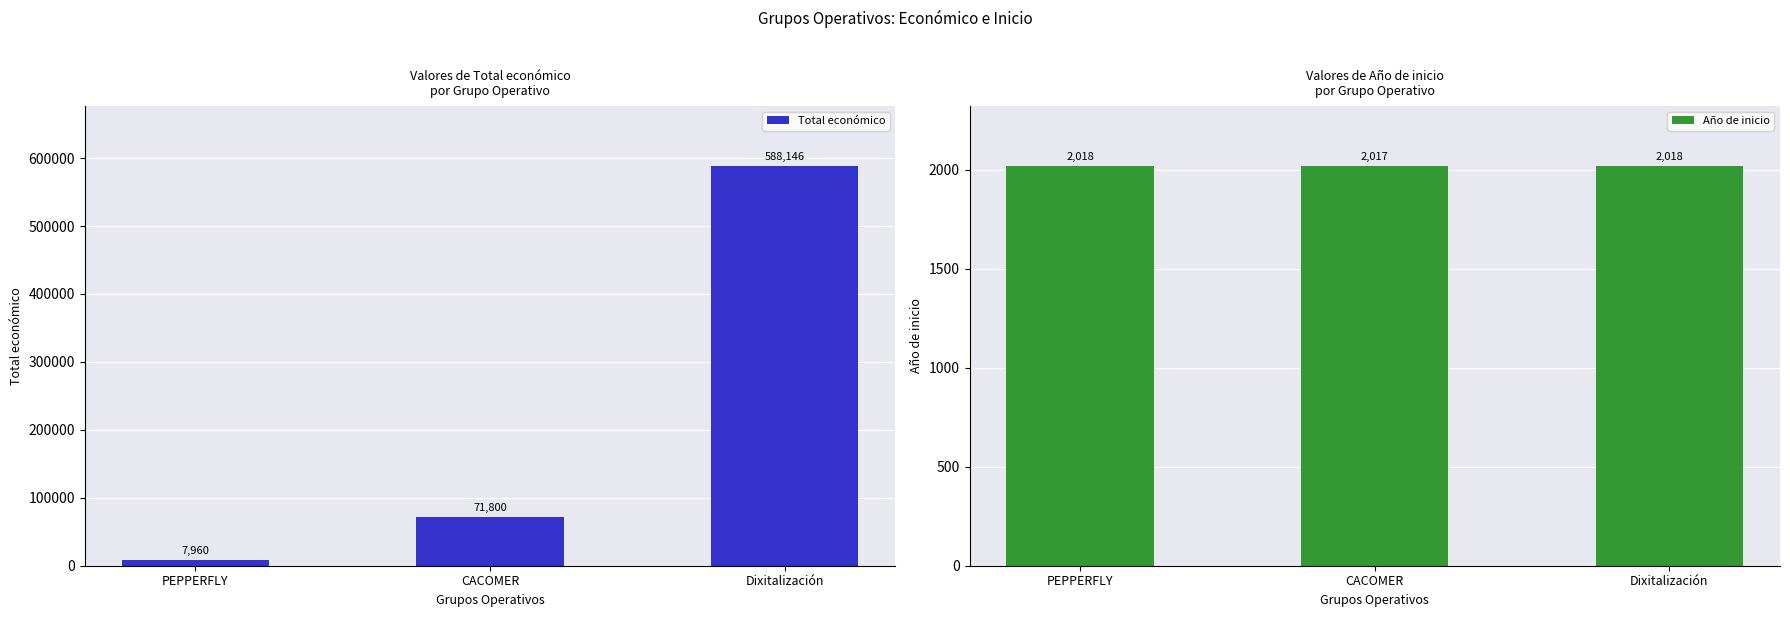

Rank the categories by Año de inicio value from lowest to highest.

CACOMER, PEPPERFLY, Dixitalización